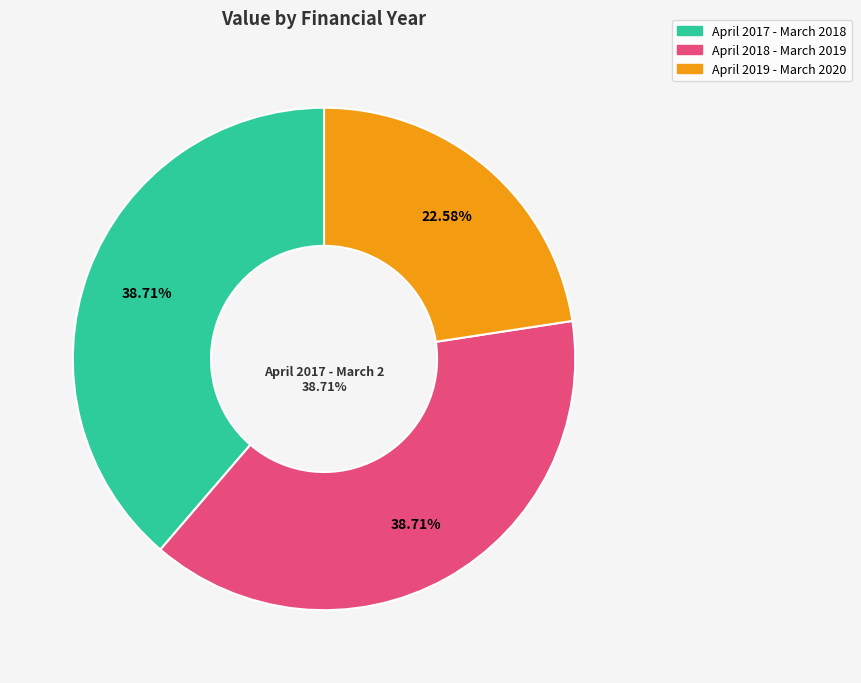

Is there a majority slice in this chart?

No